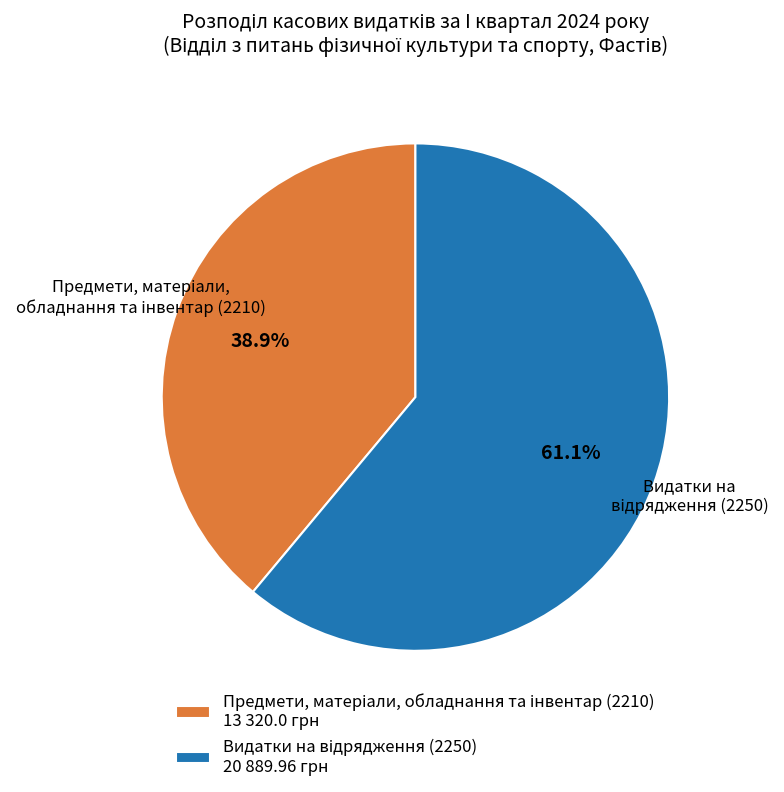

Does any single category account for the majority?

Yes